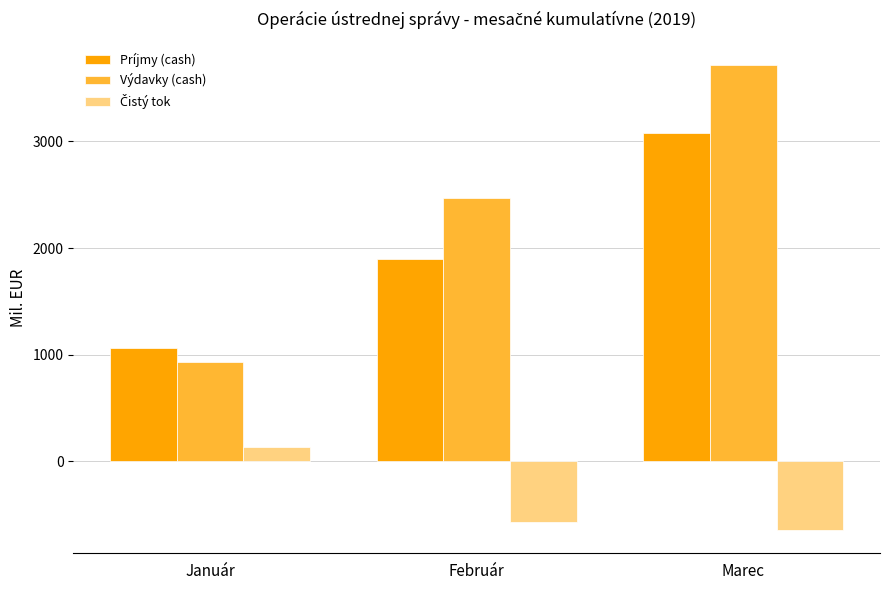

Which series has the widest spread of values?

Výdavky (cash)